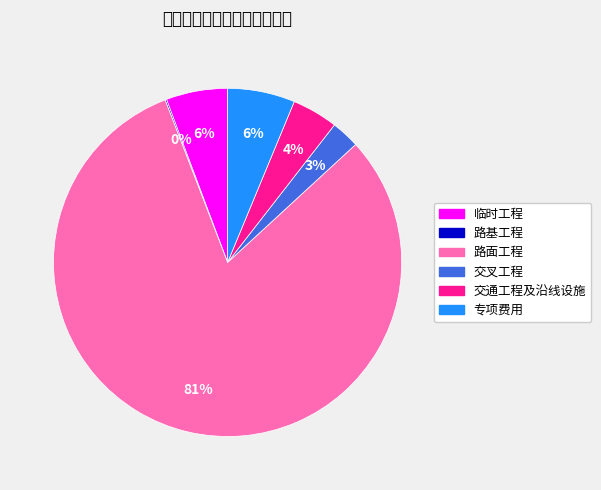

Is it true that 路面工程 is 81% of the pie?

True